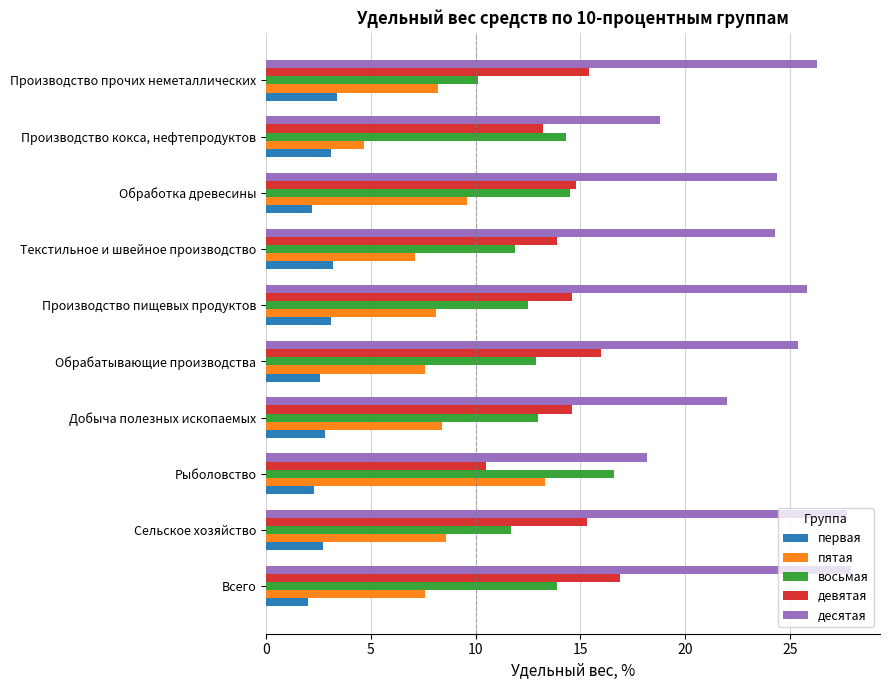

What is the sum of the десятая values at Производство кокса, нефтепродуктов and Рыболовство?

37.0